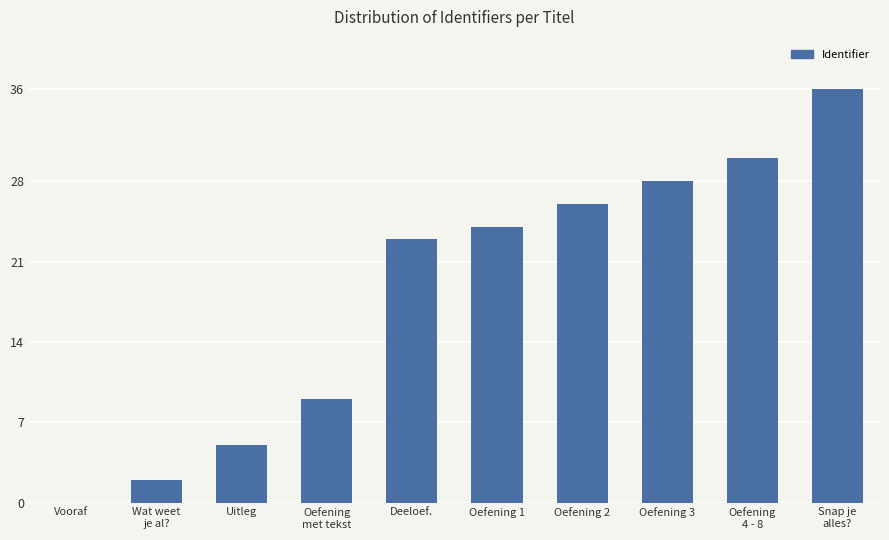

At which label is the value closest to 18?

Deeloef.